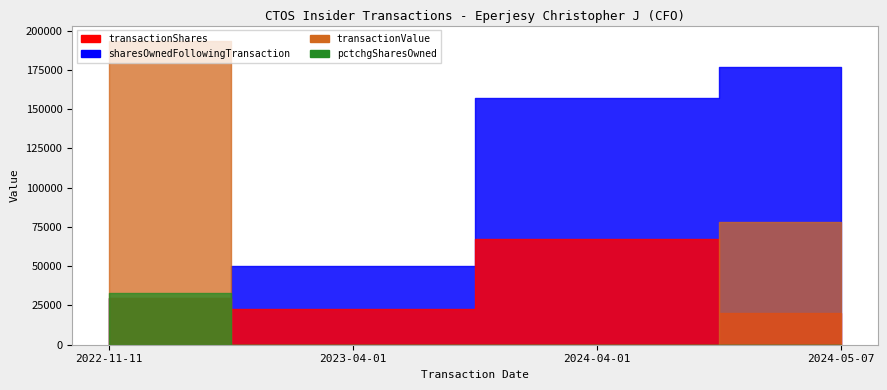

What is the difference between the maximum and minimum values in the transactionShares series?

47500